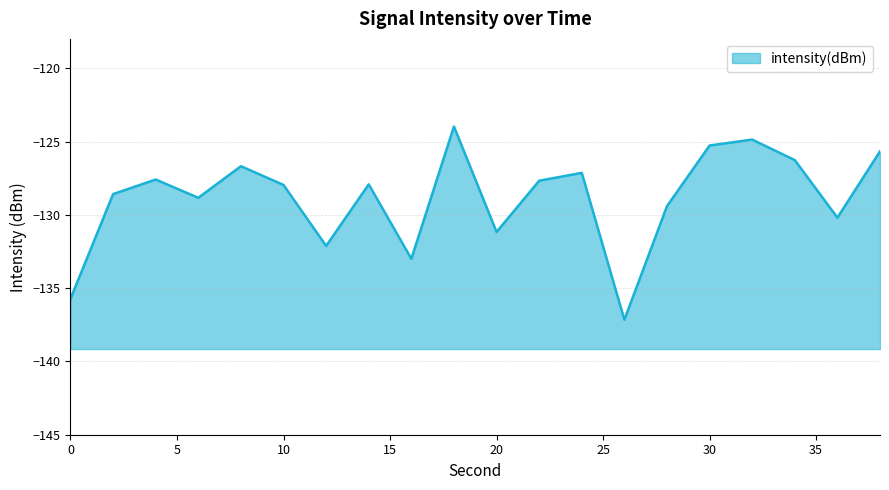

True or false: the data shows -125.7 at 38.

True